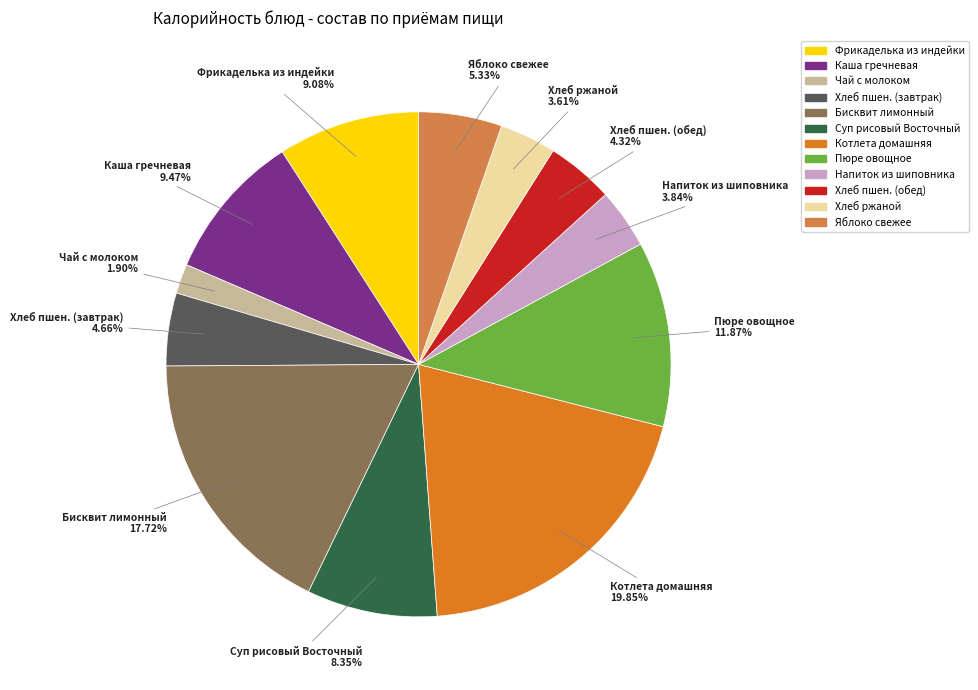

Is there a majority slice in this chart?

No